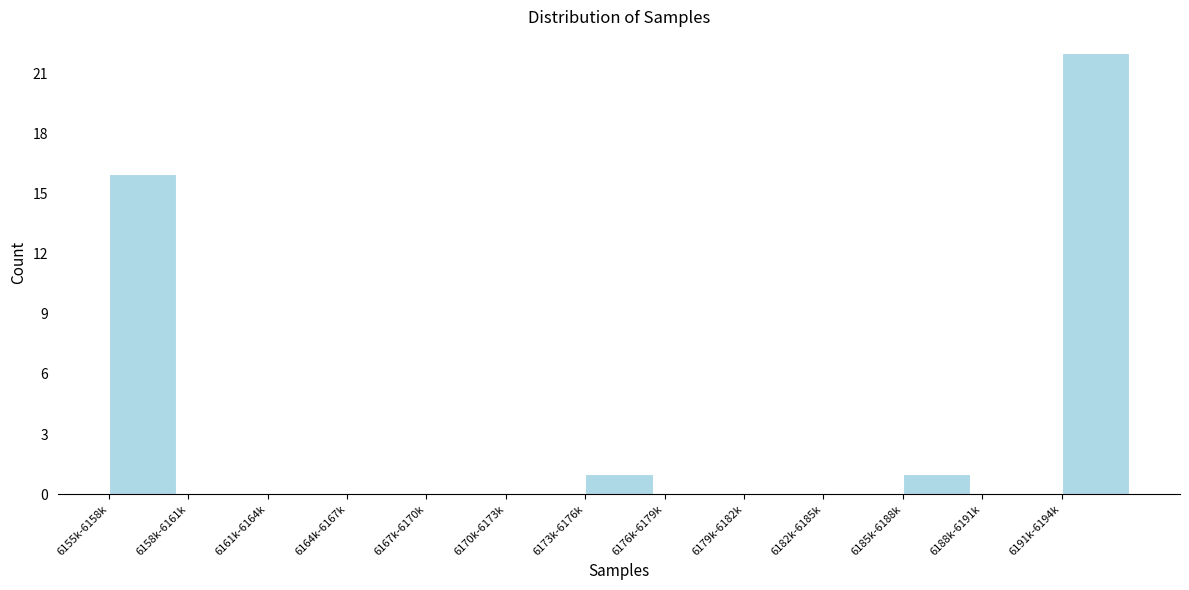

Reading right to left, list all the values displayed in this chart.

6191k-6194k=22	6188k-6191k=0	6185k-6188k=1	6182k-6185k=0	6179k-6182k=0	6176k-6179k=0	6173k-6176k=1	6170k-6173k=0	6167k-6170k=0	6164k-6167k=0	6161k-6164k=0	6158k-6161k=0	6155k-6158k=16